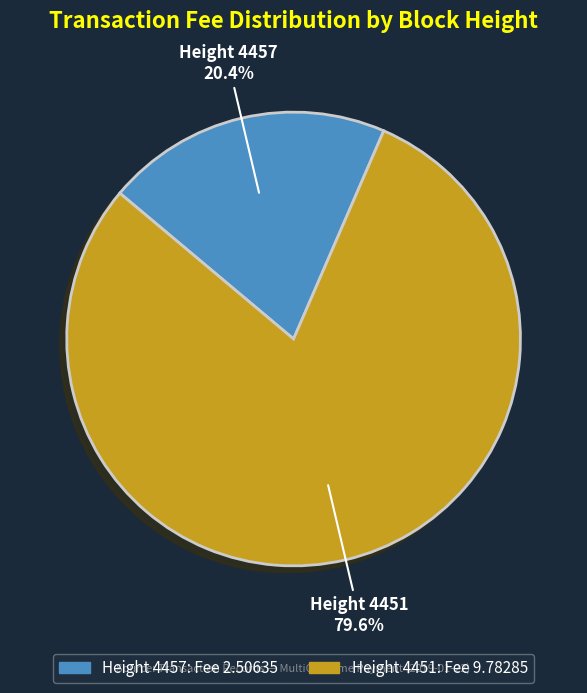

Does any single category account for the majority?

Yes